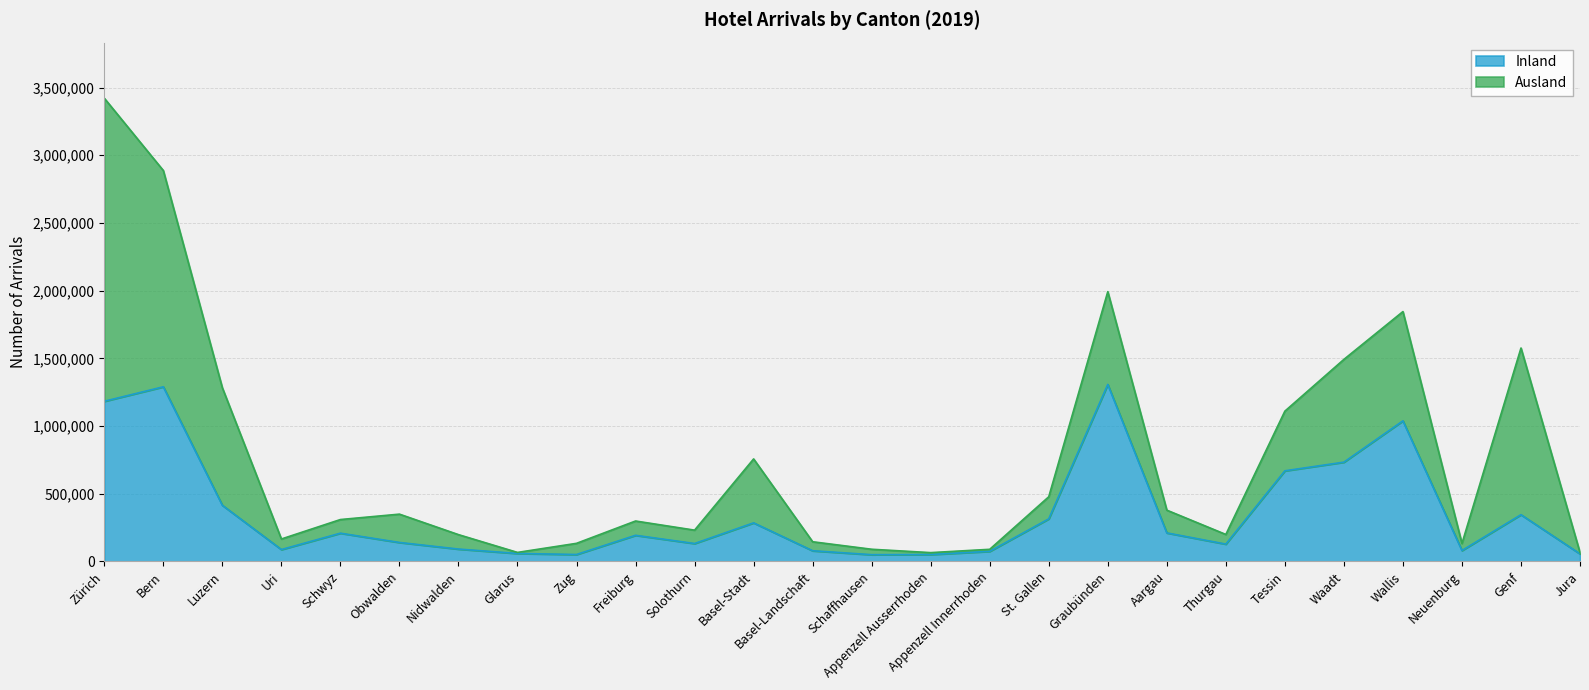

How many lines are shown in the chart?

2